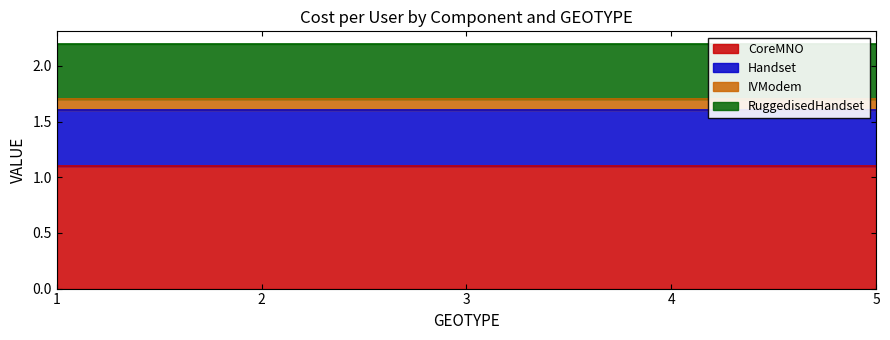

At which label does CoreMNO reach its minimum?

1